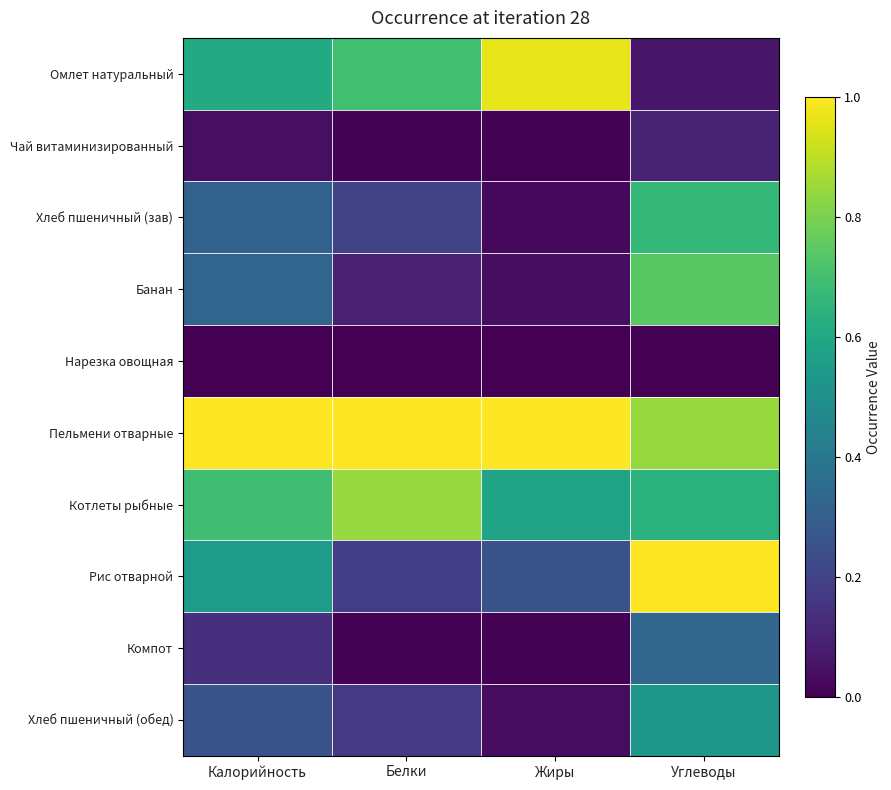

What is the difference between the highest and lowest values at Калорийность?

1.0